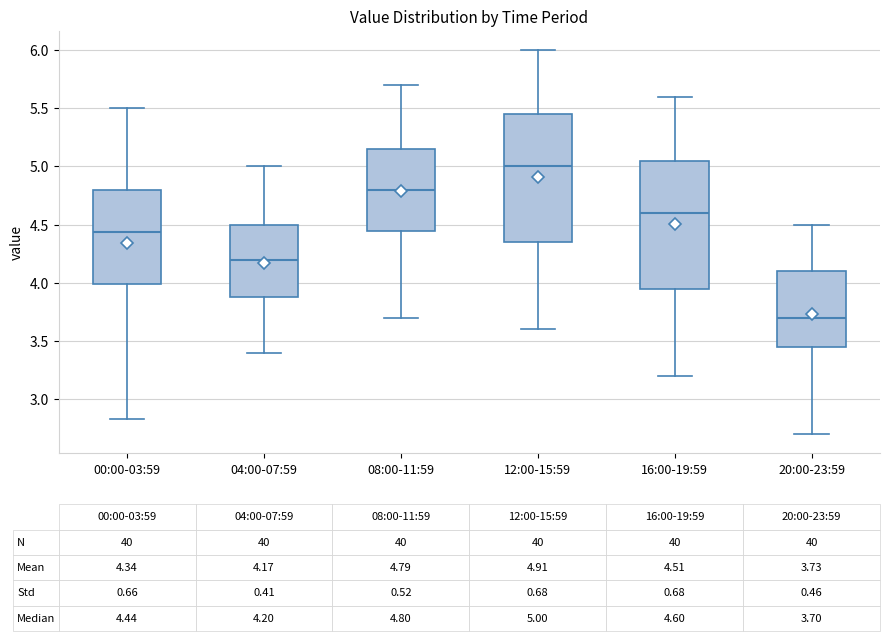

Which box has the highest median line?

12:00-15:59